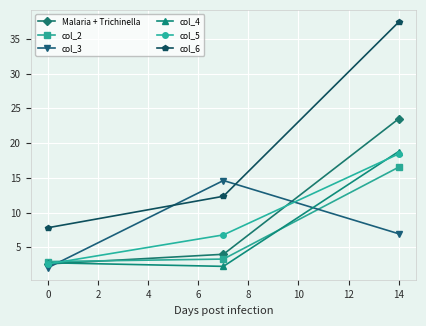

Which series has the largest range (max minus min)?

col_6